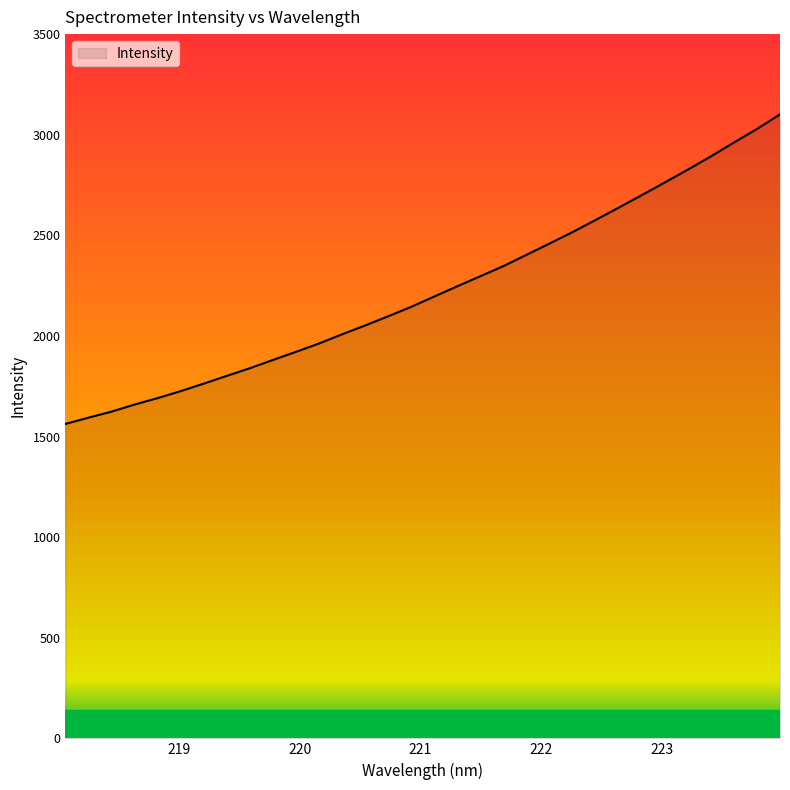

How many categories are shown in the chart?

32